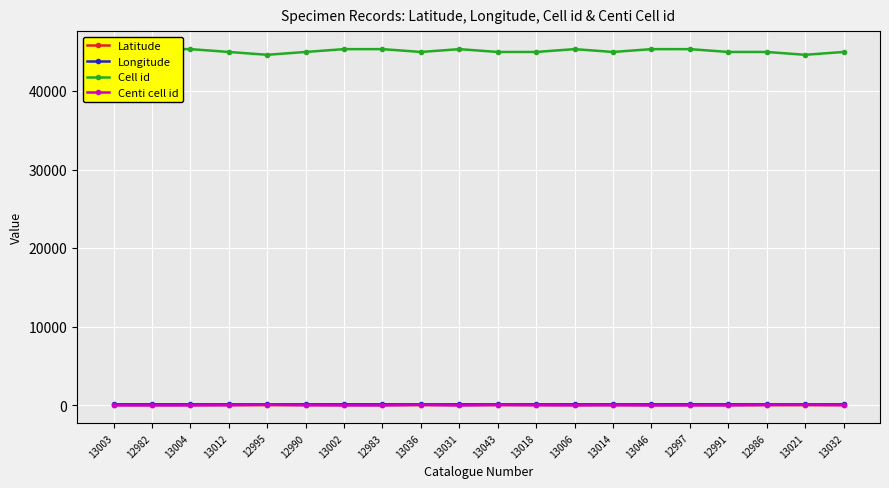

At which category is the sum across all series the highest?

13006